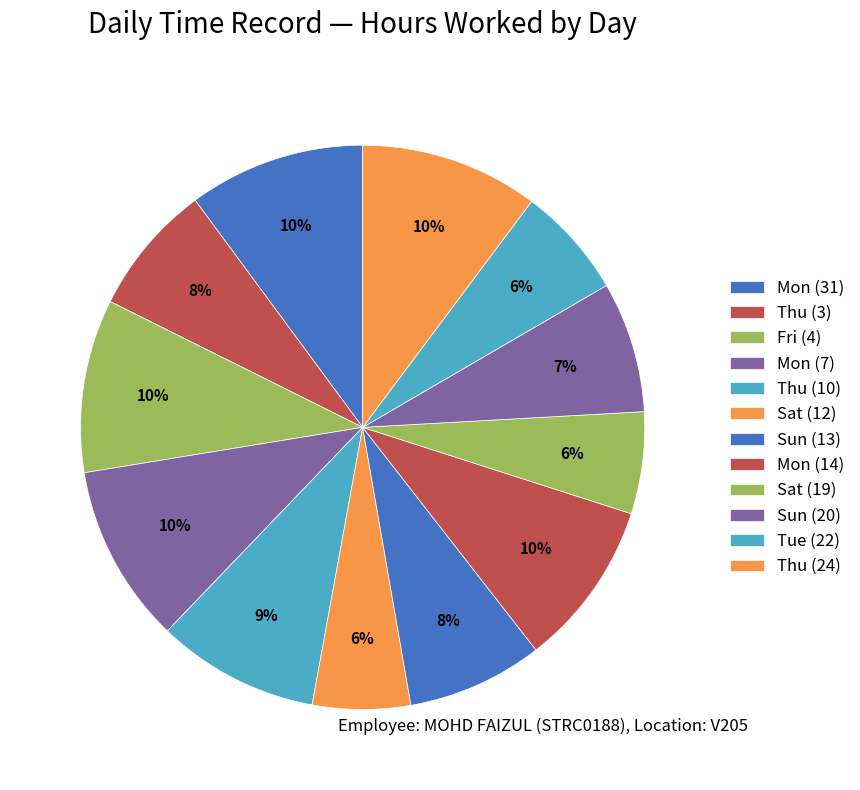

To the nearest percent, what portion does Thu (3) represent?

8%